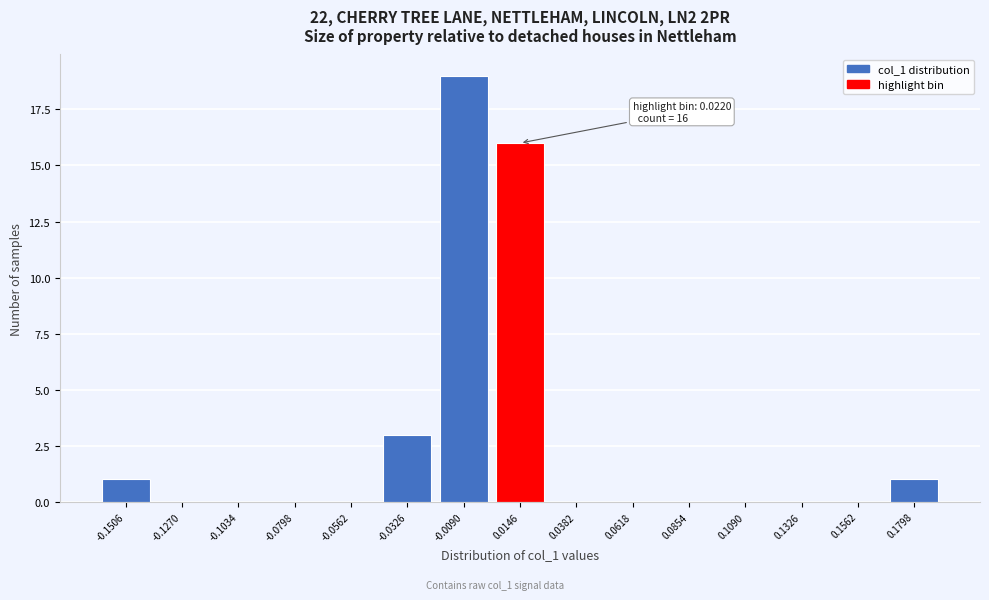

Over which range of the x-axis is the bar tallest?

-0.020 to 0.005